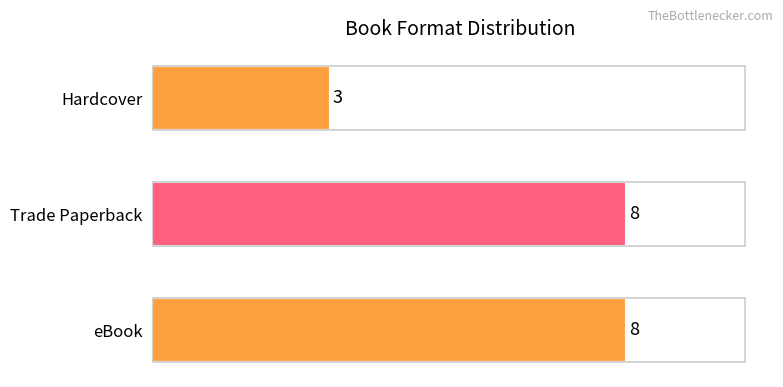

How many distinct data groups are displayed?

1